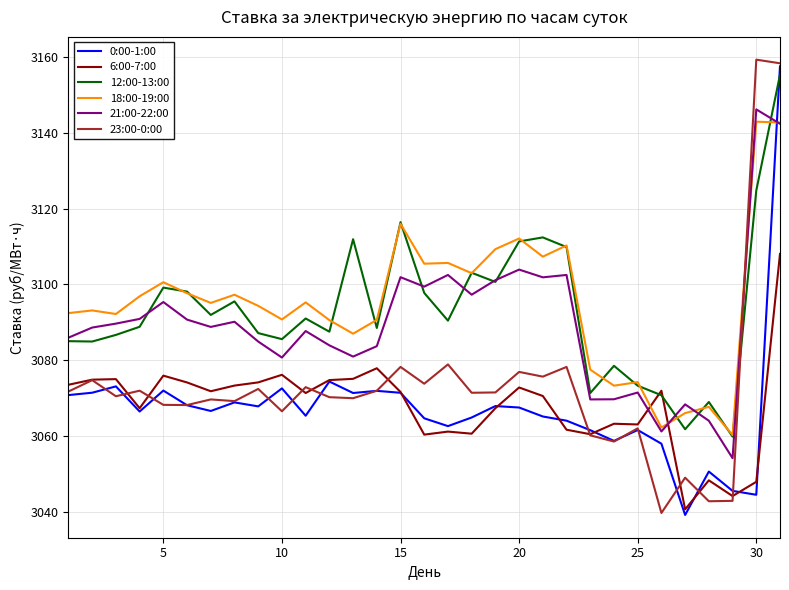

What is the lowest value of the 6:00-7:00 series?

3040.6